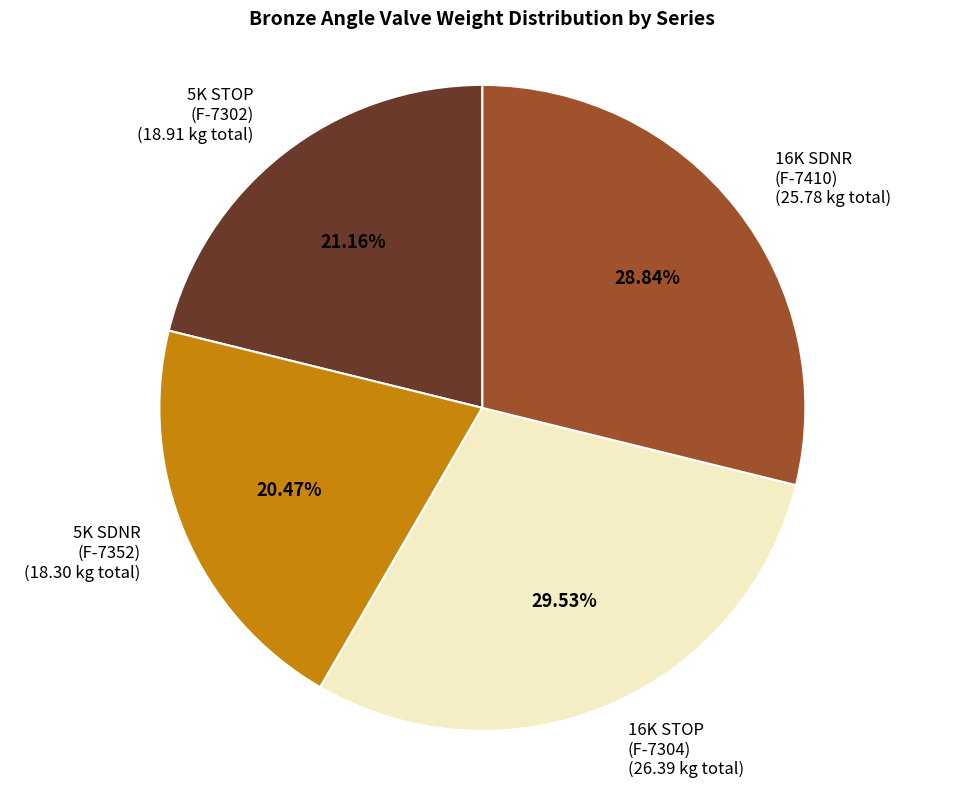

How many segments does this pie chart have?

4